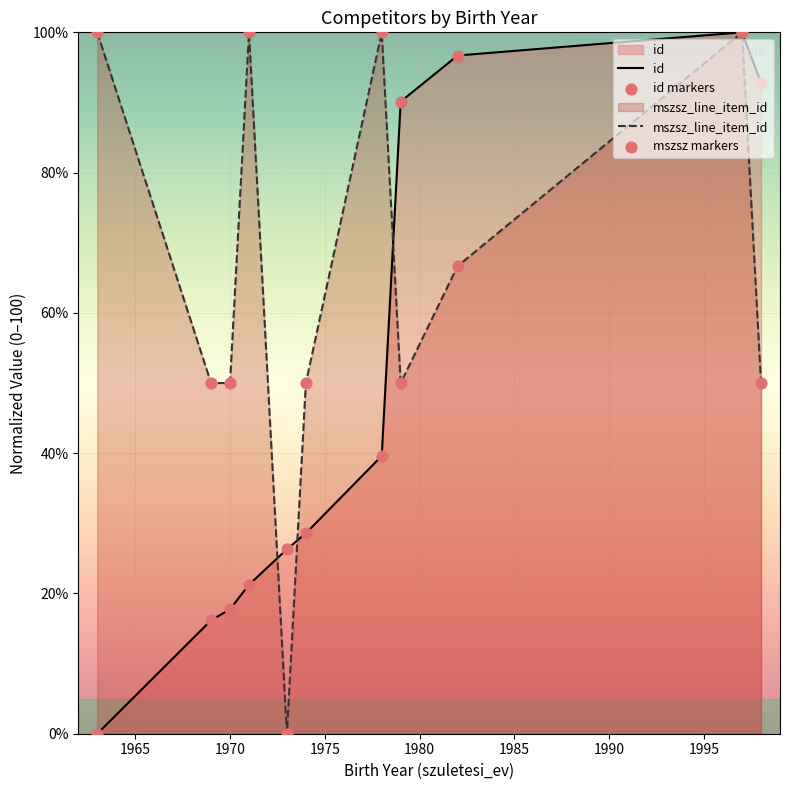

Which series has the largest total across all categories?

mszsz_line_item_id